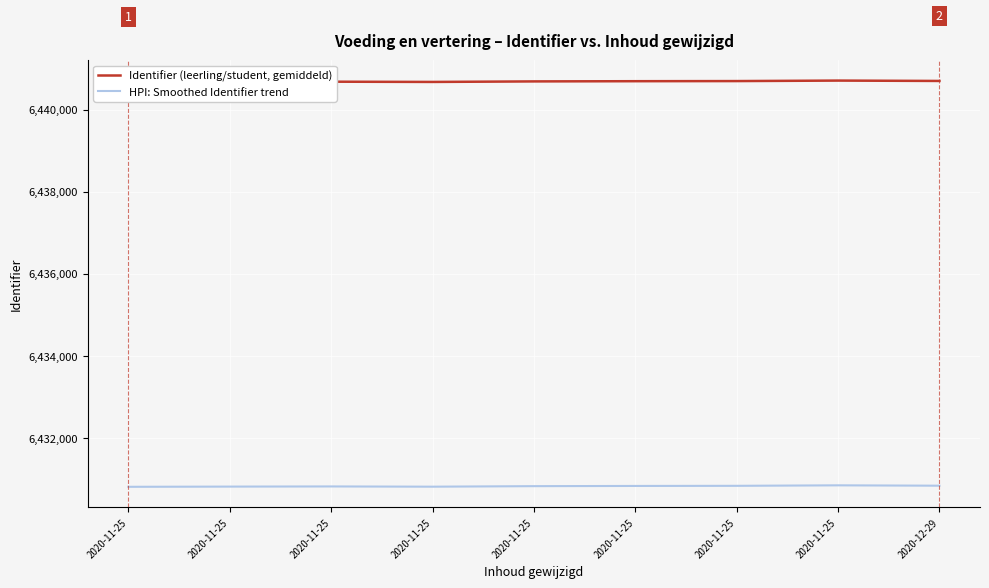

Count the number of data series in this chart.

2